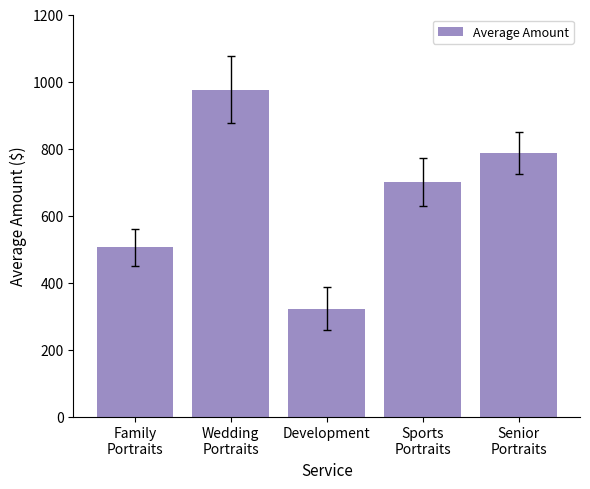

What is the sum of the values at Sports
Portraits and Family
Portraits?

1205.0